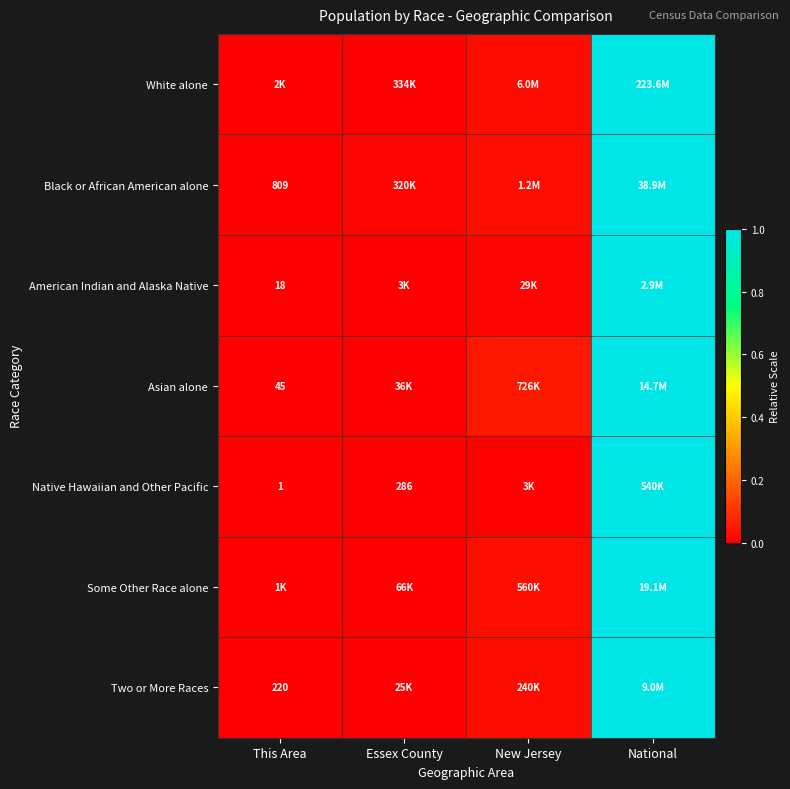

Where is Some Other Race alone nearest to the value 0?

This Area